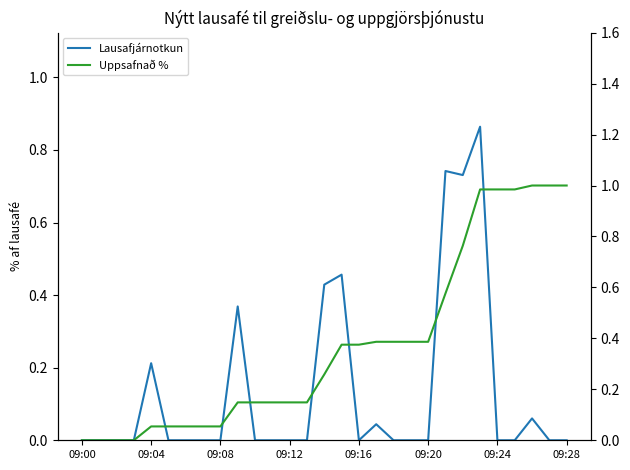

Which series has the widest spread of values?

Uppsafnað %